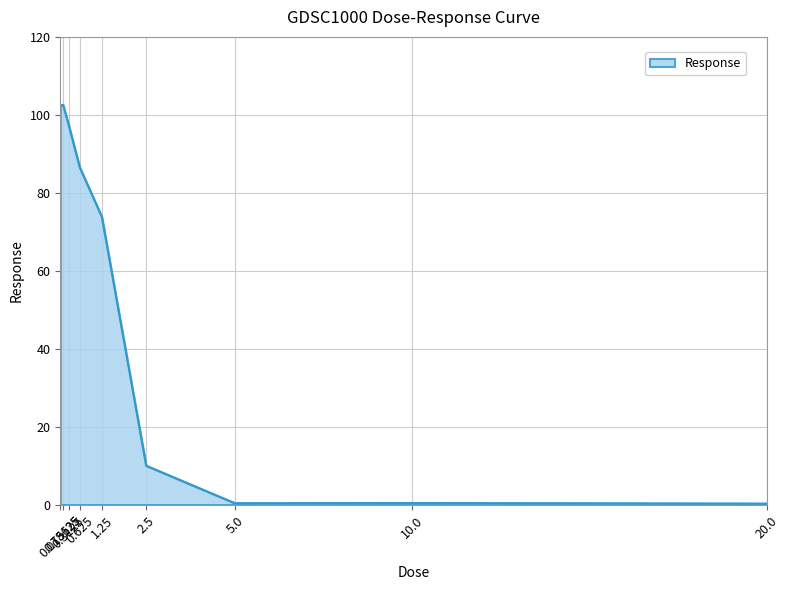

What is the greatest value displayed?

102.6